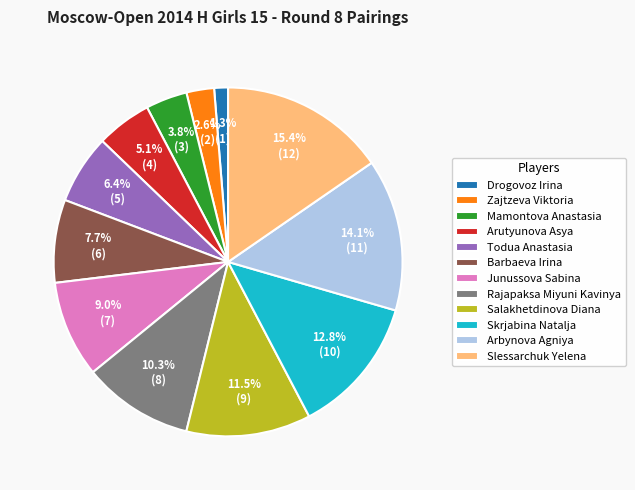

Between Salakhetdinova Diana and Junussova Sabina, which is larger?

Salakhetdinova Diana